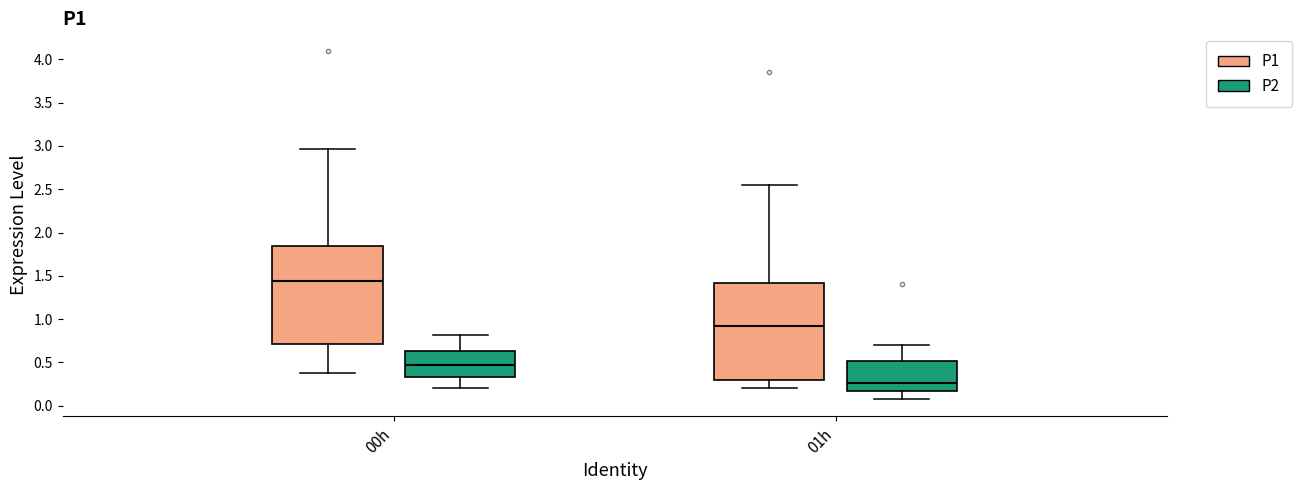

Reading left to right, read every box against the y-axis: the position of its median line, the range the box covers, and the ends of its whiskers. The values are not printed on the chart, so give them approximately, as read against the axis.

00h (P1): median 1.45, box 0.70 to 1.85, whiskers 0.40 to 2.95
00h (P2): median 0.50, box 0.35 to 0.65, whiskers 0.20 to 0.80
01h (P1): median 0.90, box 0.30 to 1.40, whiskers 0.20 to 2.55
01h (P2): median 0.25, box 0.15 to 0.50, whiskers 0.10 to 0.70